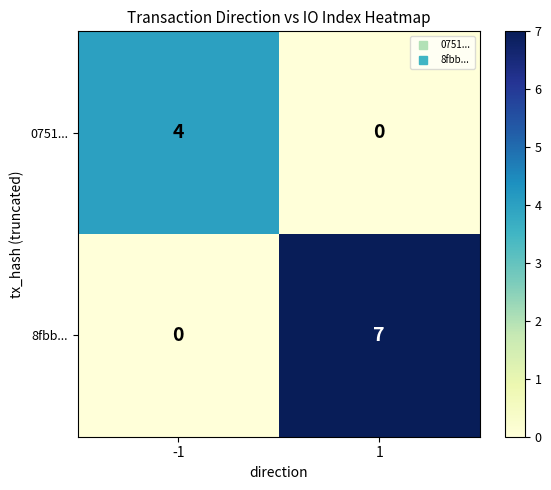

Rank the series at 1 from highest to lowest value.

8fbb..., 0751...